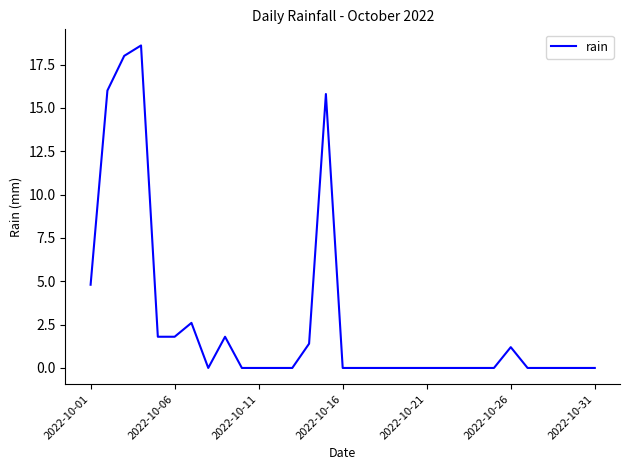

What is the greatest value displayed?

18.6